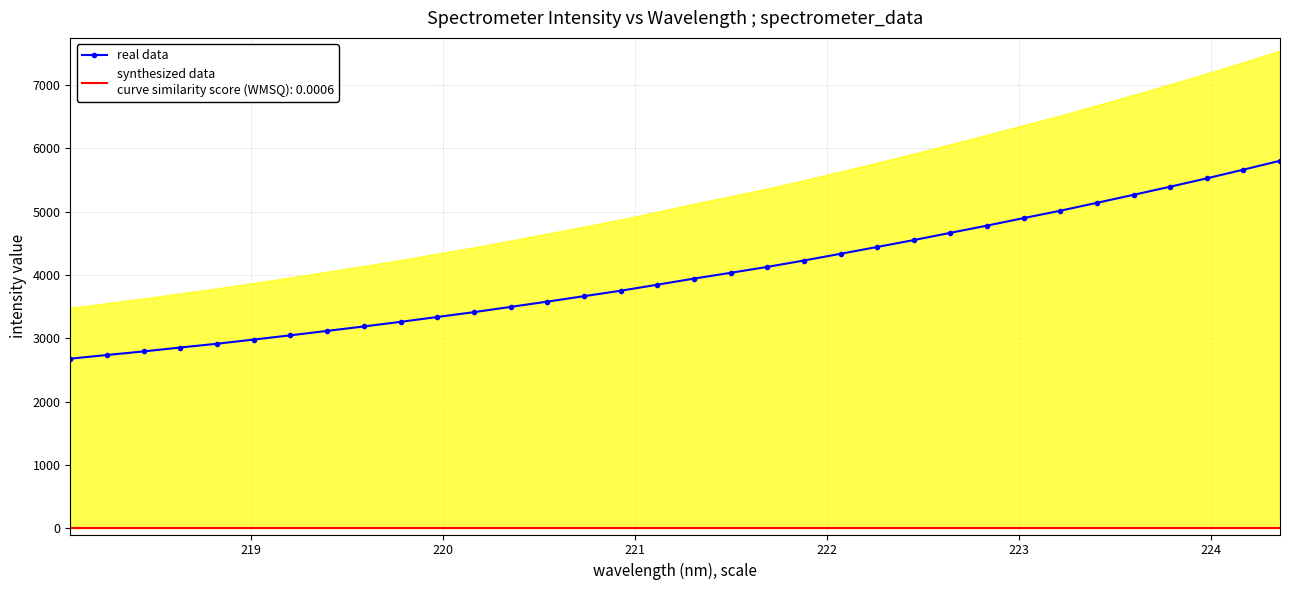

What is the value of the real data point at the 3rd from the left?

2791.0